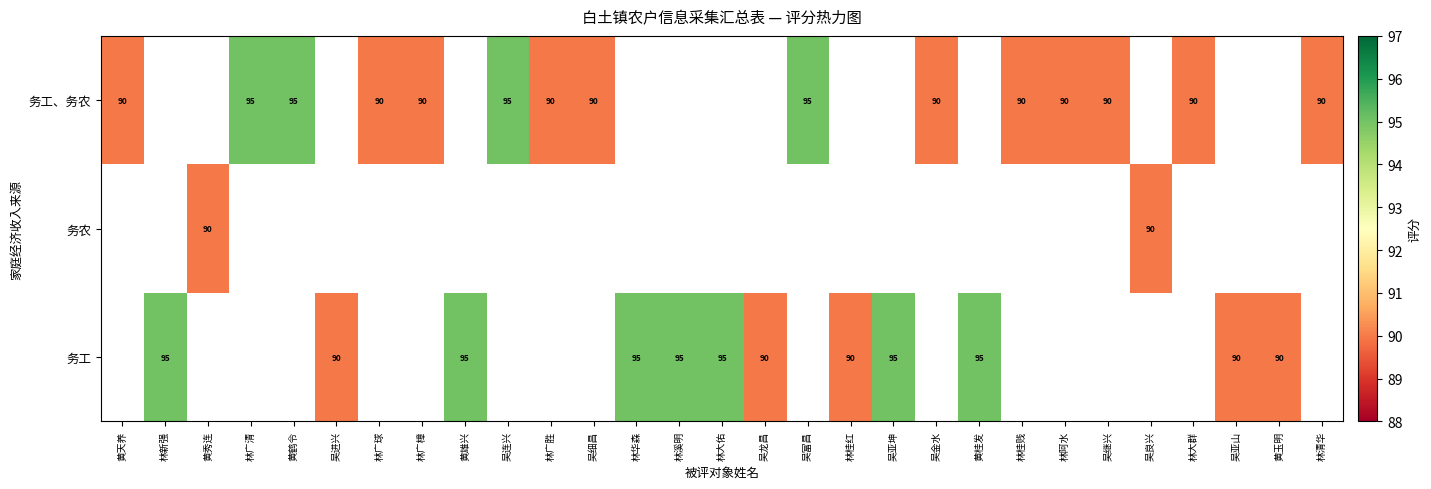

The 务农 series shows 90 at 黄秀连. True or false?

True